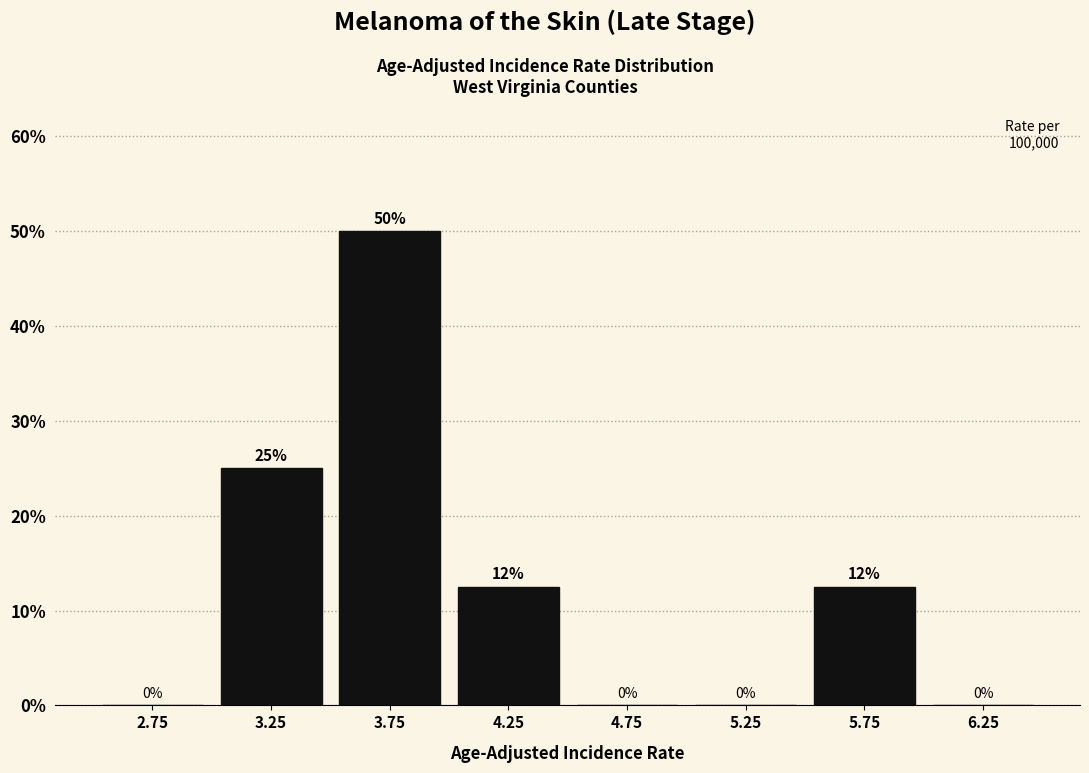

Which range on the x-axis has the tallest bar?

3.5 to 4.0